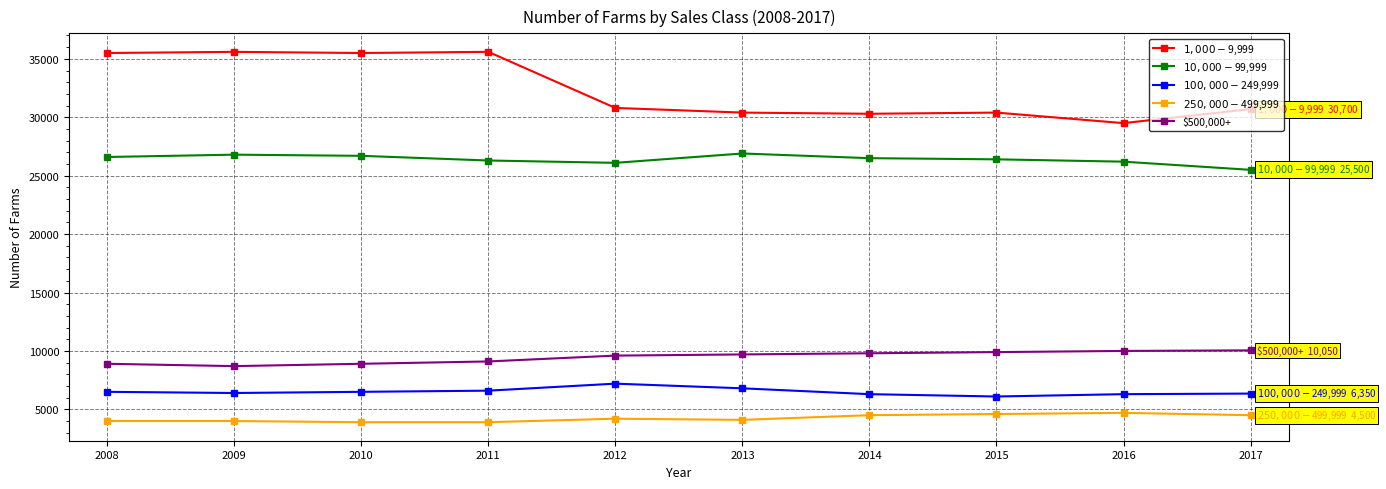

What is the average value of the $500,000+ series?

9465